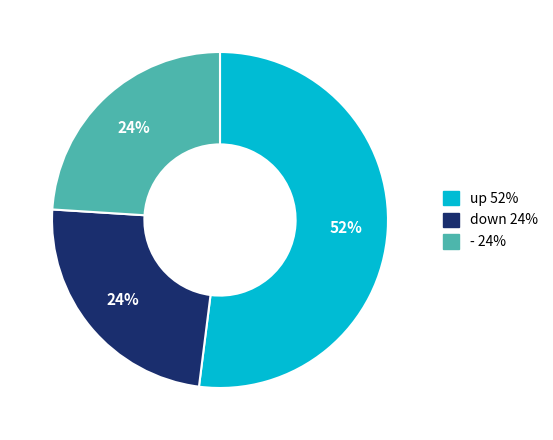

Does down represent more than half of the total?

No